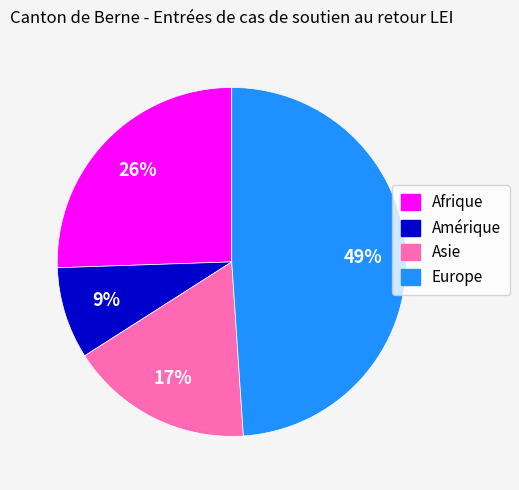

Between Asie and Europe, which is larger?

Europe